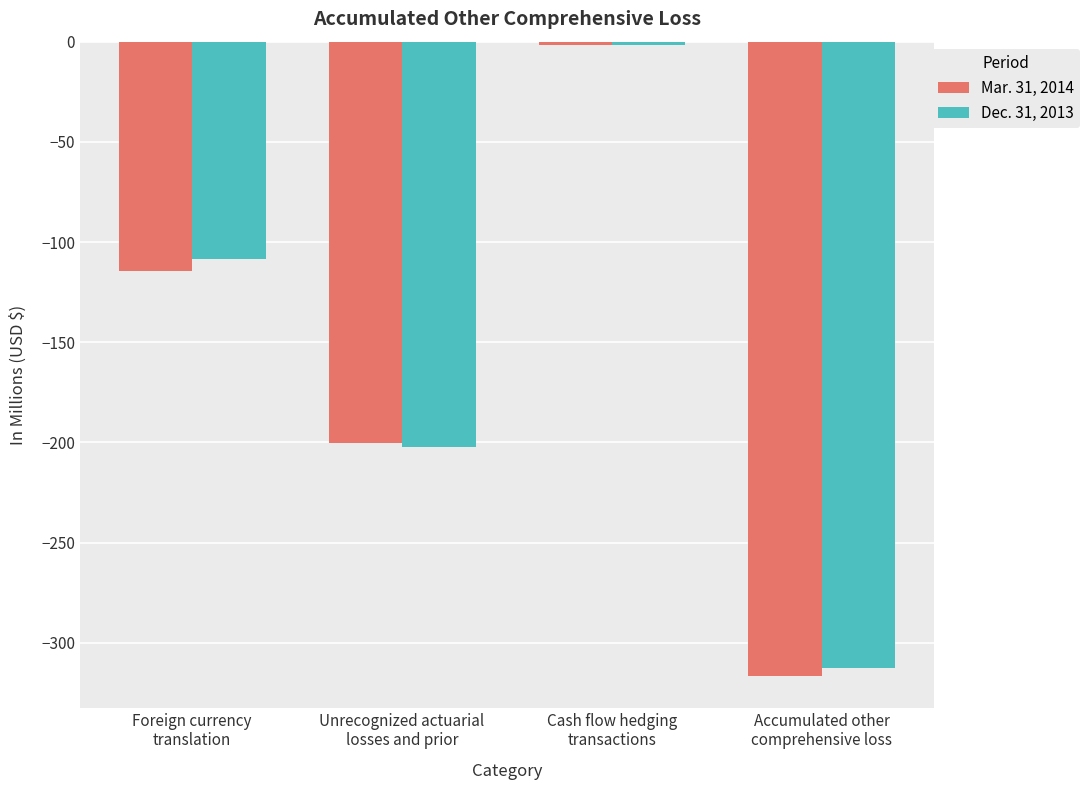

What is the difference between the second highest and second lowest values in the Dec. 31, 2013 series?

93.7